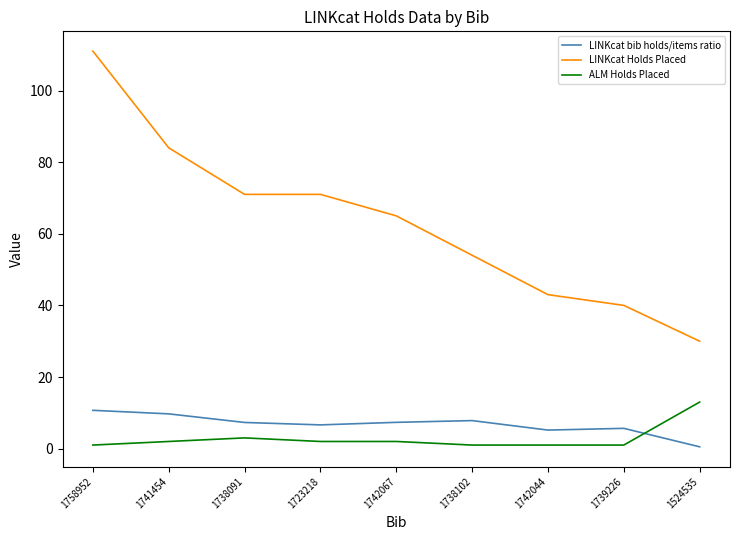

Count the number of categories in the chart.

9